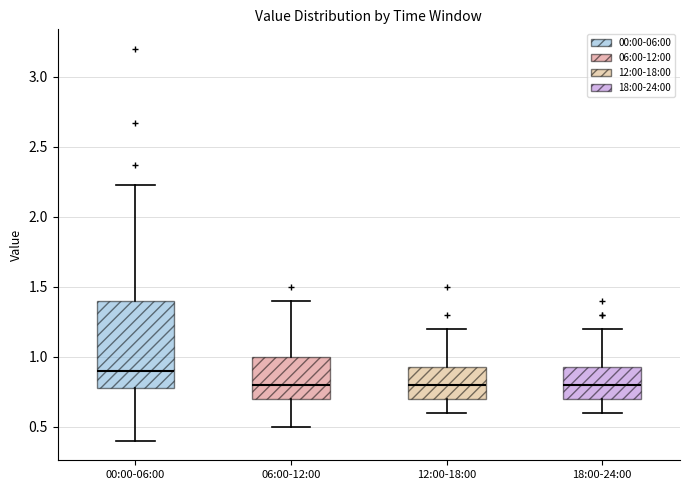

Where does the upper whisker of the box for 00:00-06:00 end on the y-axis? The values are not printed on the chart, so give them approximately, as read against the axis.

2.25